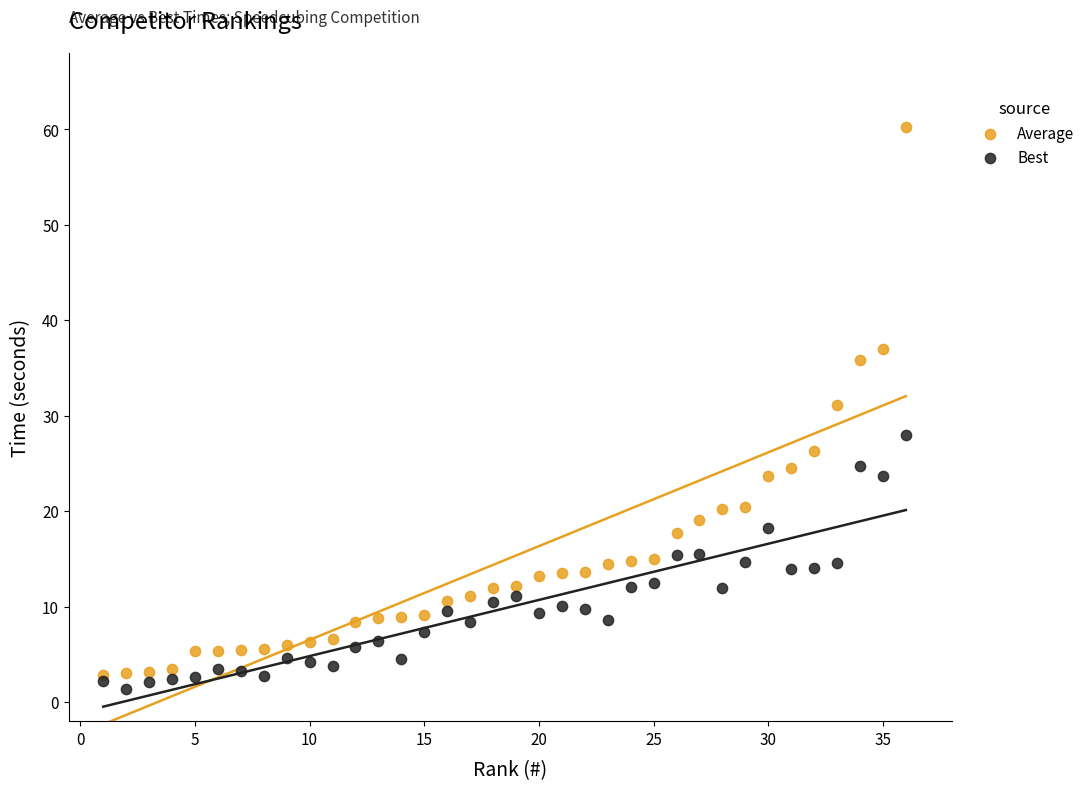

Across all series, what Y value is closest to 30?

31.2